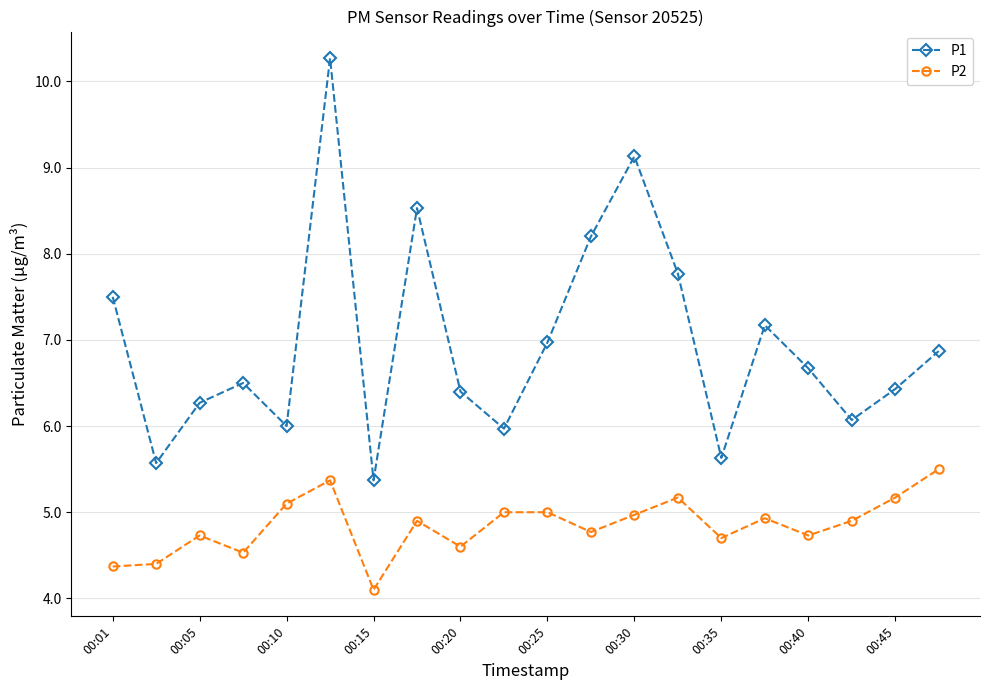

True or false: P2 and P1 cross at least once.

False